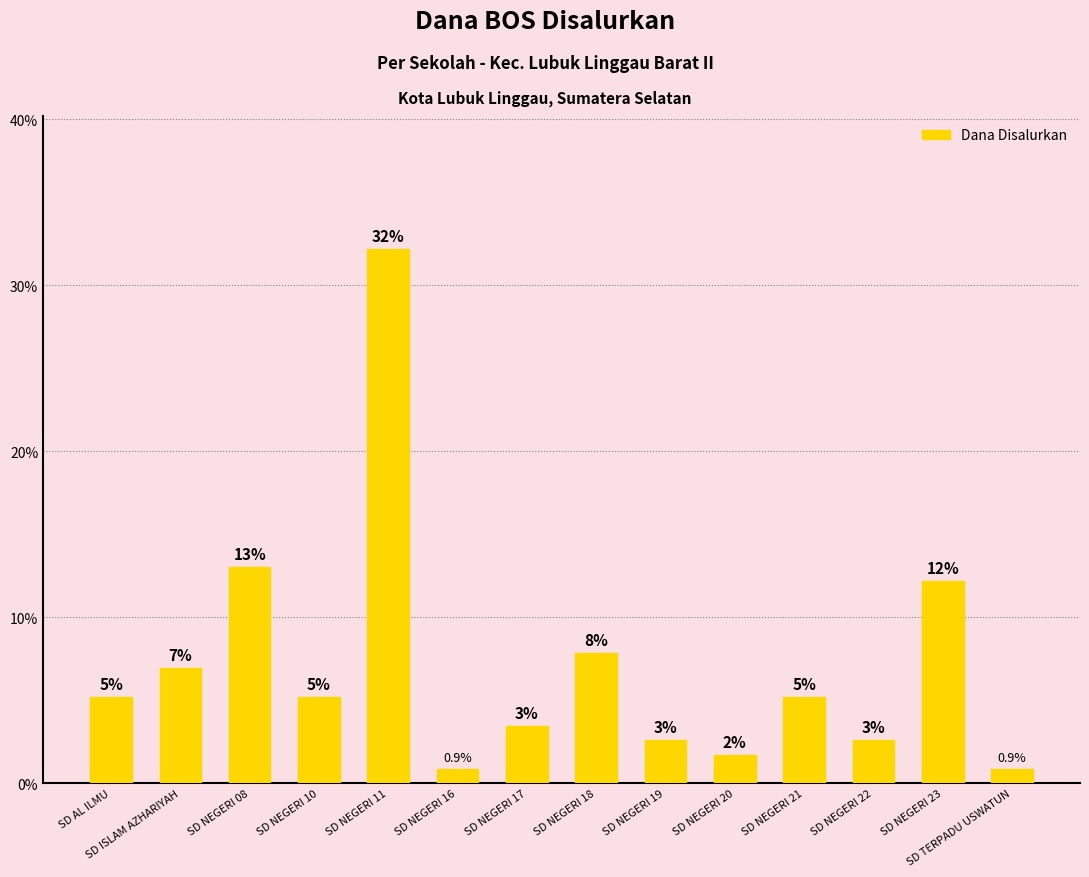

Approximately how many times larger is the value at SD NEGERI 19 compared to SD NEGERI 20?

1.5